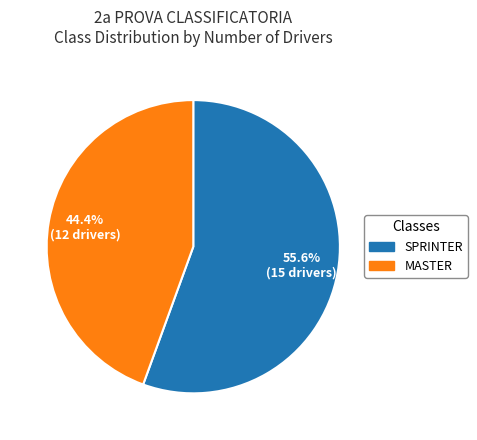

Rank the categories by value from highest to lowest.

SPRINTER, MASTER